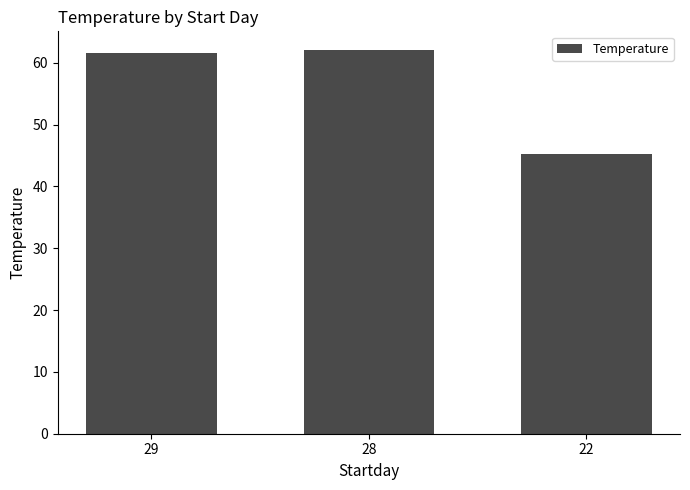

What is the difference between the maximum and minimum values?

16.8